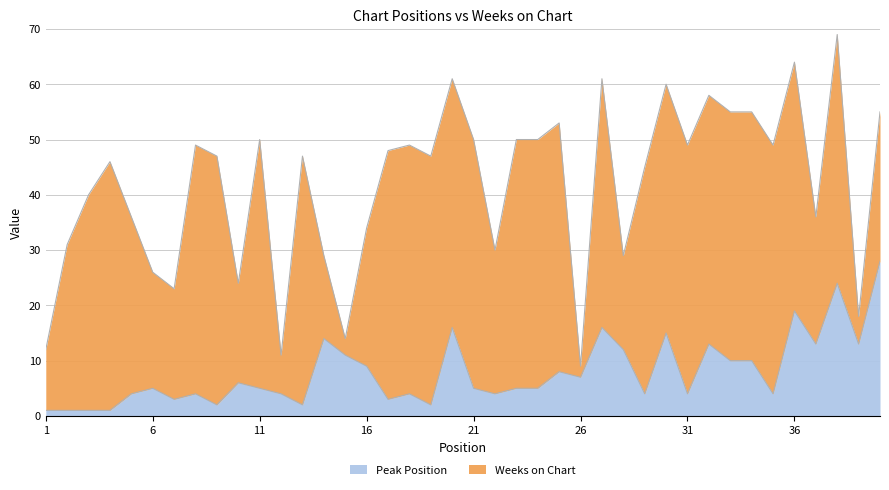

What is the ratio of the value at 19 to the value at 10?

0.3